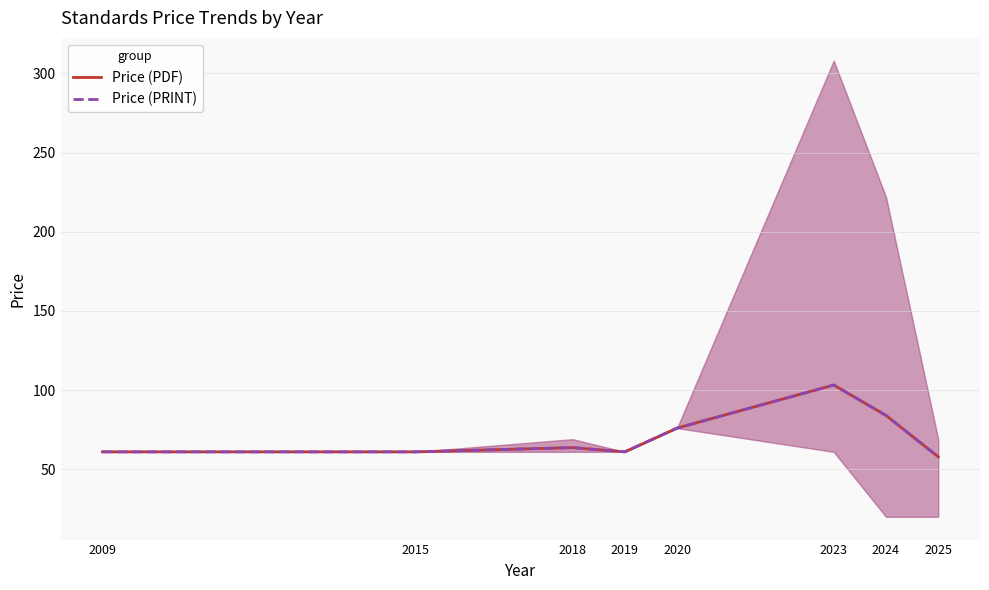

How many data points in Price (PRINT) are less than 63?

4